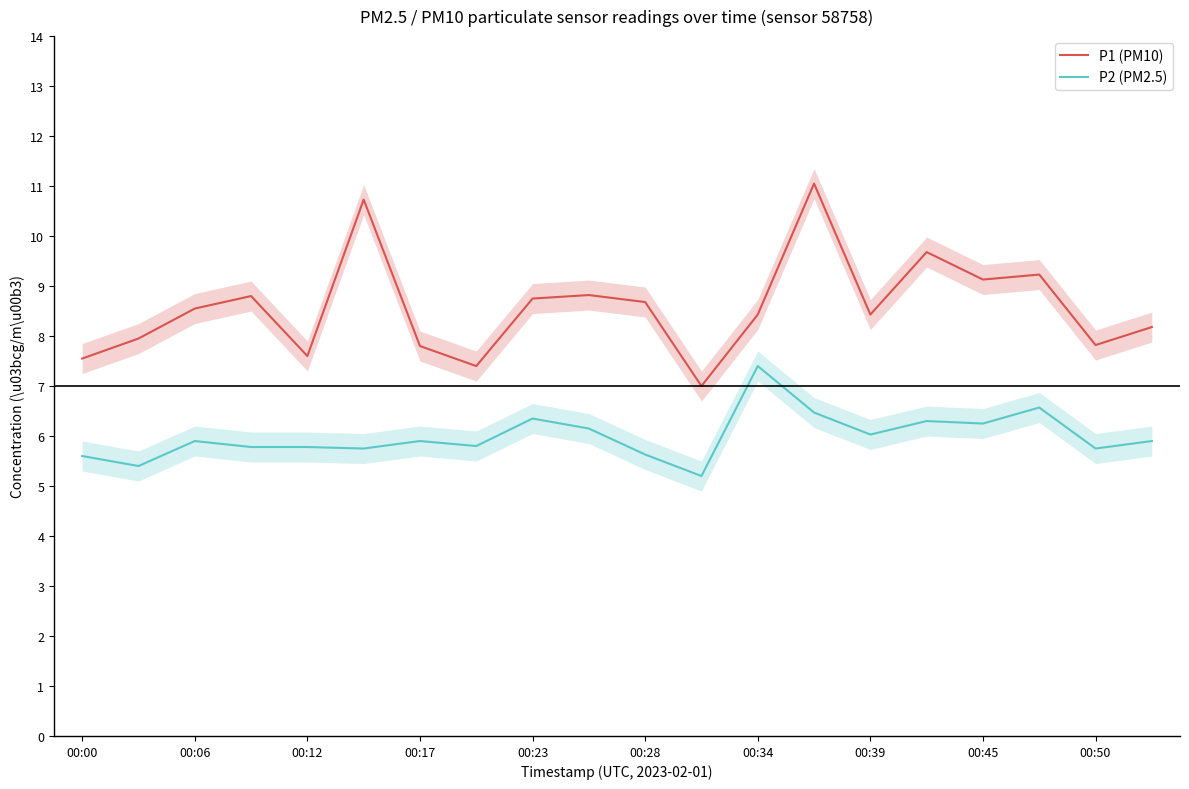

Is the value of P1 (PM10) at 00:39 greater than the value of P2 (PM2.5) at 00:45?

Yes